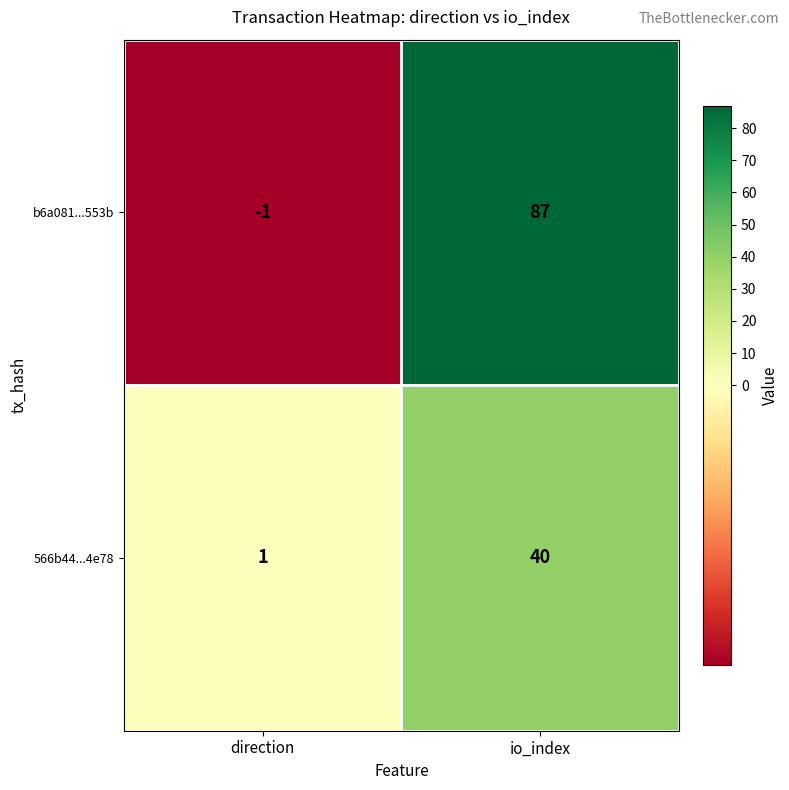

List the series in order of their overall mean, lowest first.

566b44...4e78, b6a081...553b